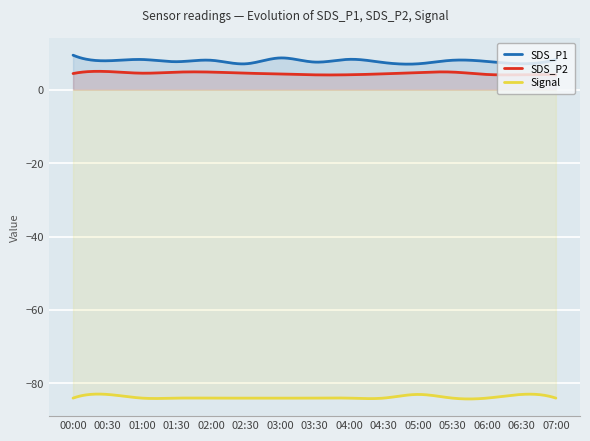

What is the spread (max minus min) of values at 06:00?

91.7